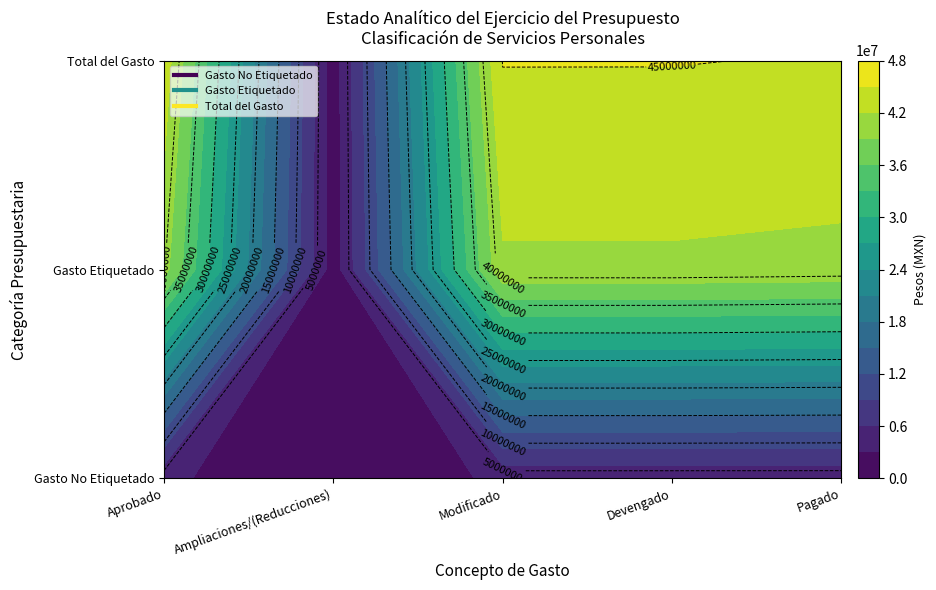

True or false: Gasto Etiquetado has a value of 60532134 at Aprobado.

False